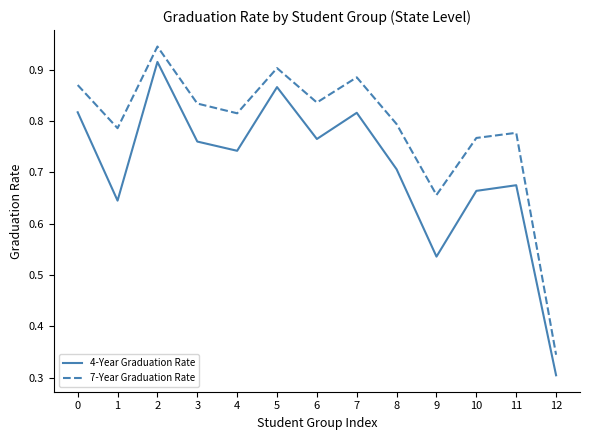

True or false: 7-Year Graduation Rate and 4-Year Graduation Rate cross at least once.

False